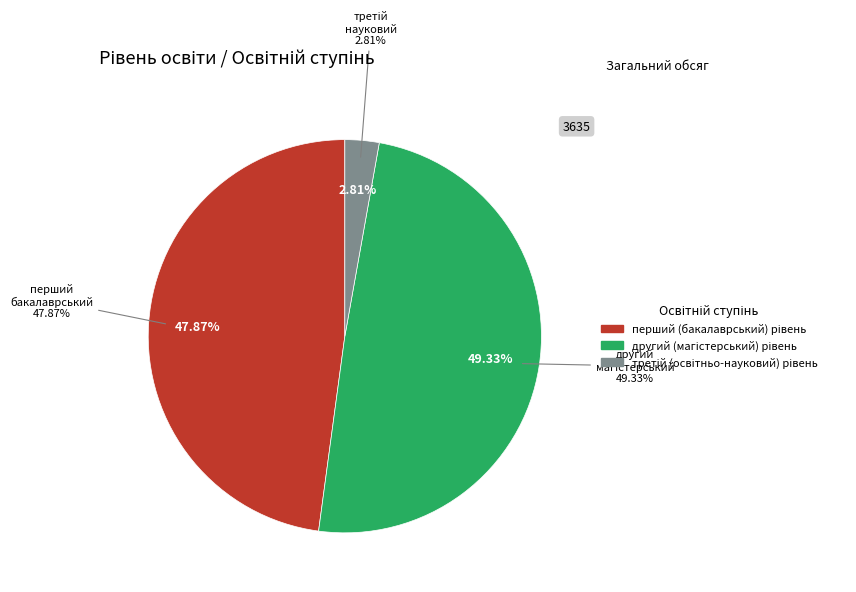

How many segments does this pie chart have?

3